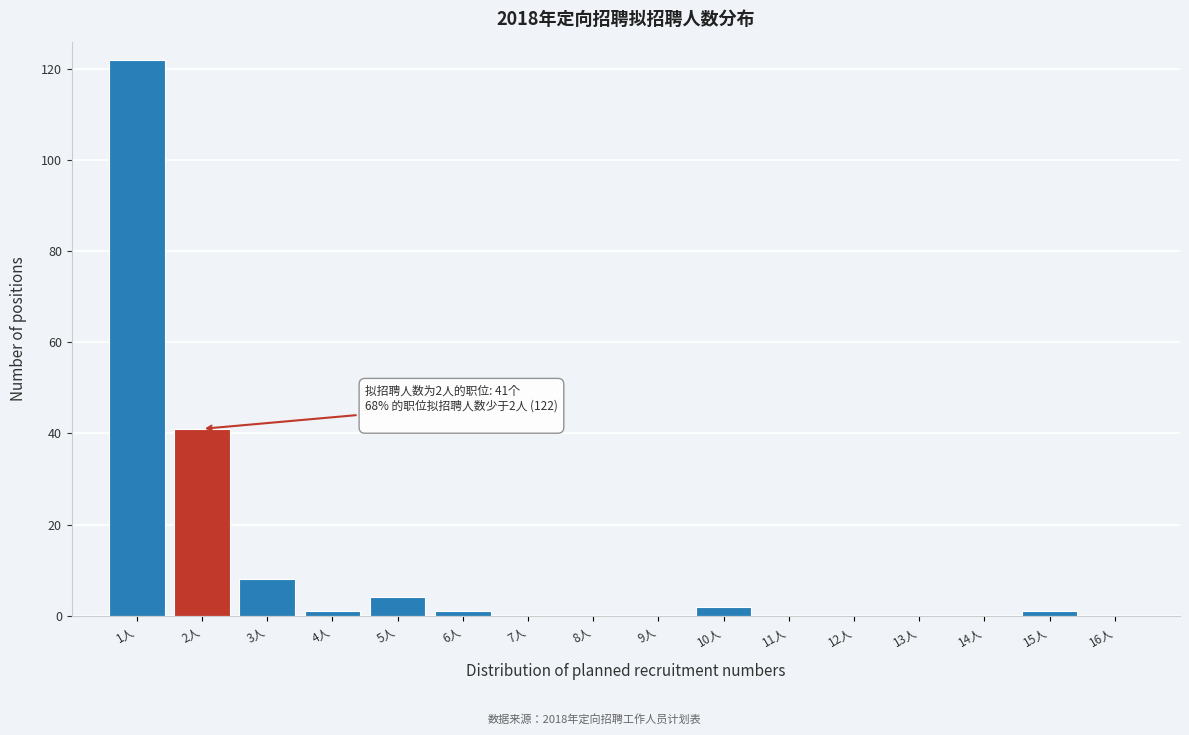

Reading left to right, what are all the values shown in this chart?

1人=122	2人=41	3人=8	4人=1	5人=4	6人=1	7人=0	8人=0	9人=0	10人=2	11人=0	12人=0	13人=0	14人=0	15人=1	16人=0